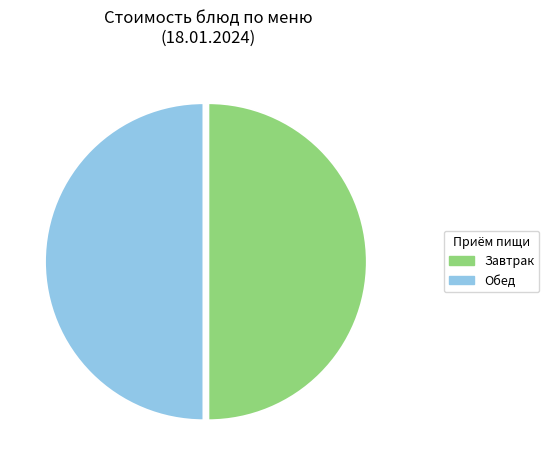

Is the sum of Обед and Завтрак greater than half?

Yes